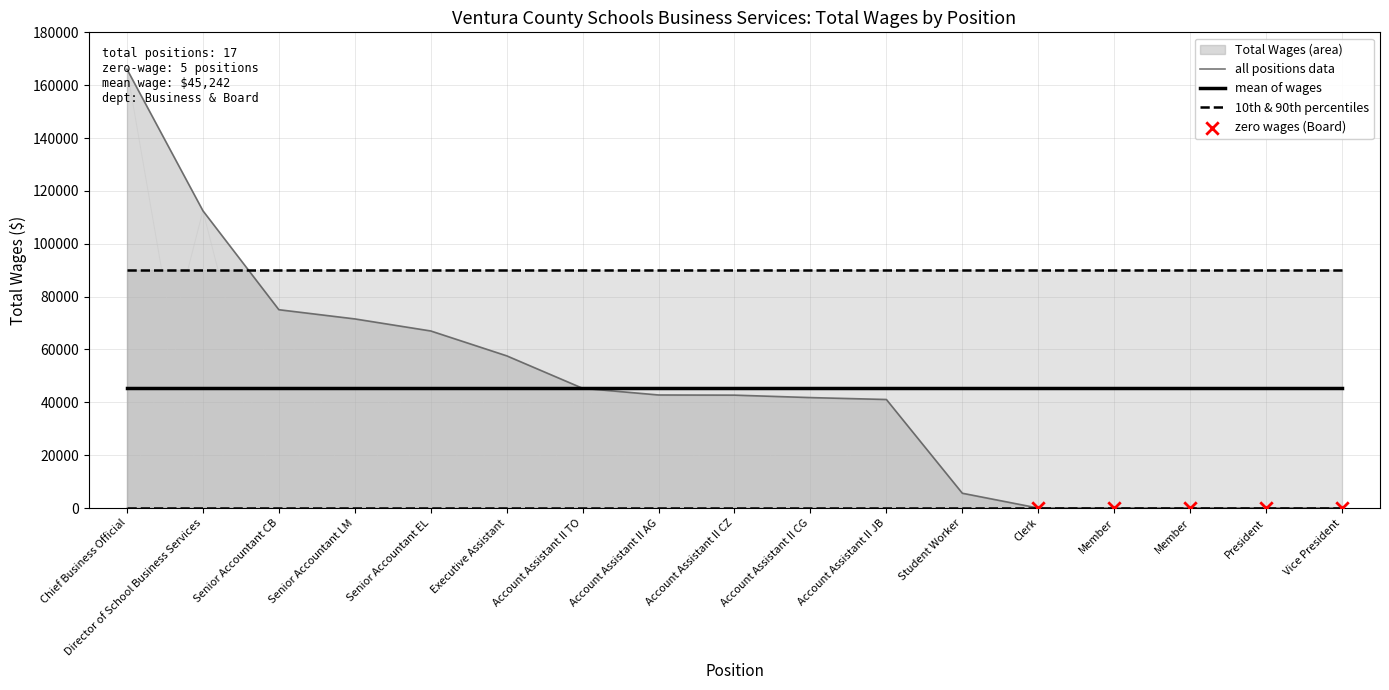

Between Member and Director of School Business Services, which is larger?

Director of School Business Services